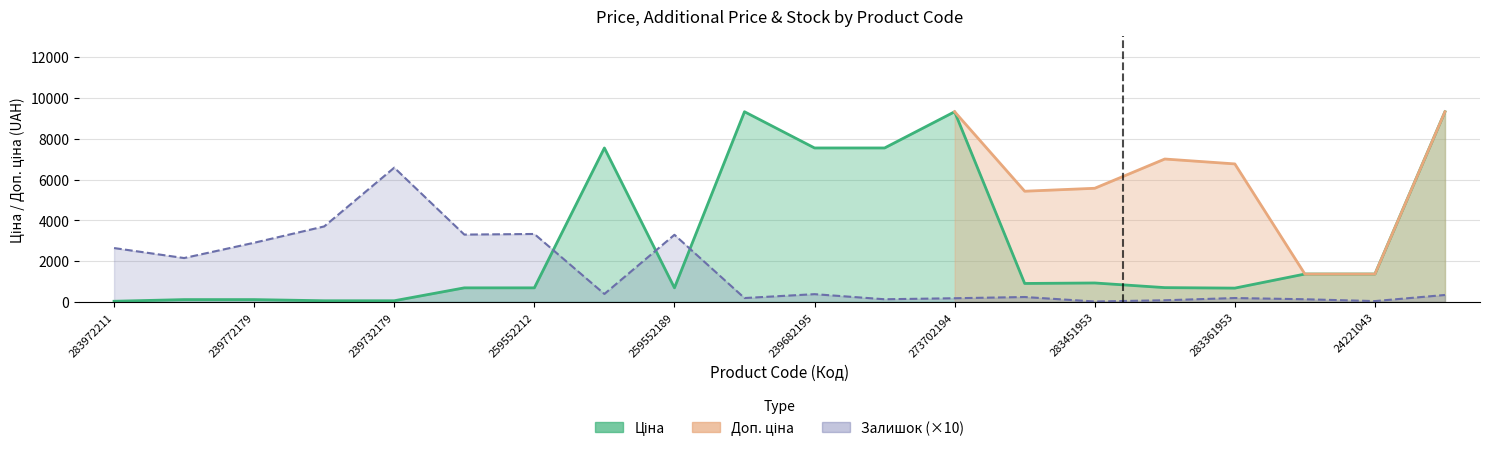

True or false: Ціна and Залишок intersect in this chart.

True